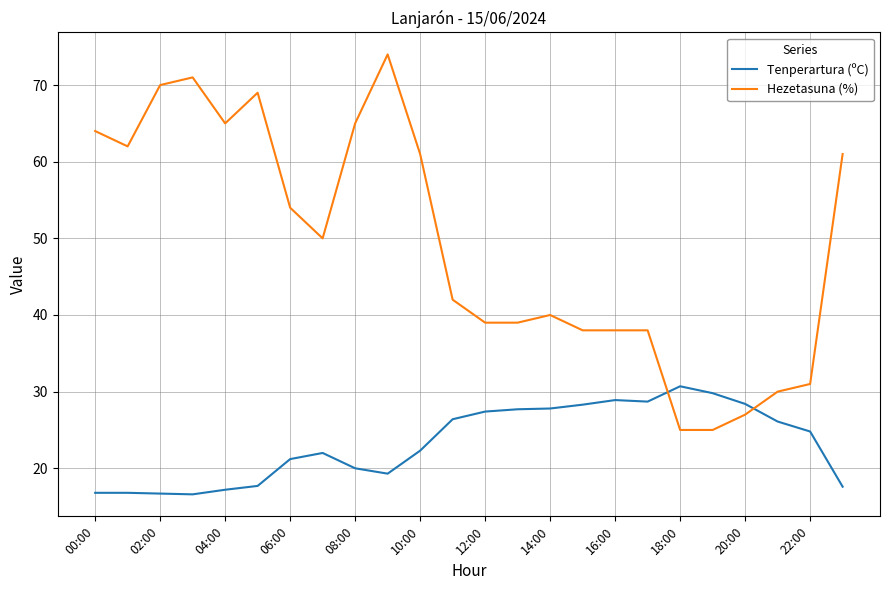

What are all the series names shown in the legend?

Tenperartura (ºC), Hezetasuna (%)